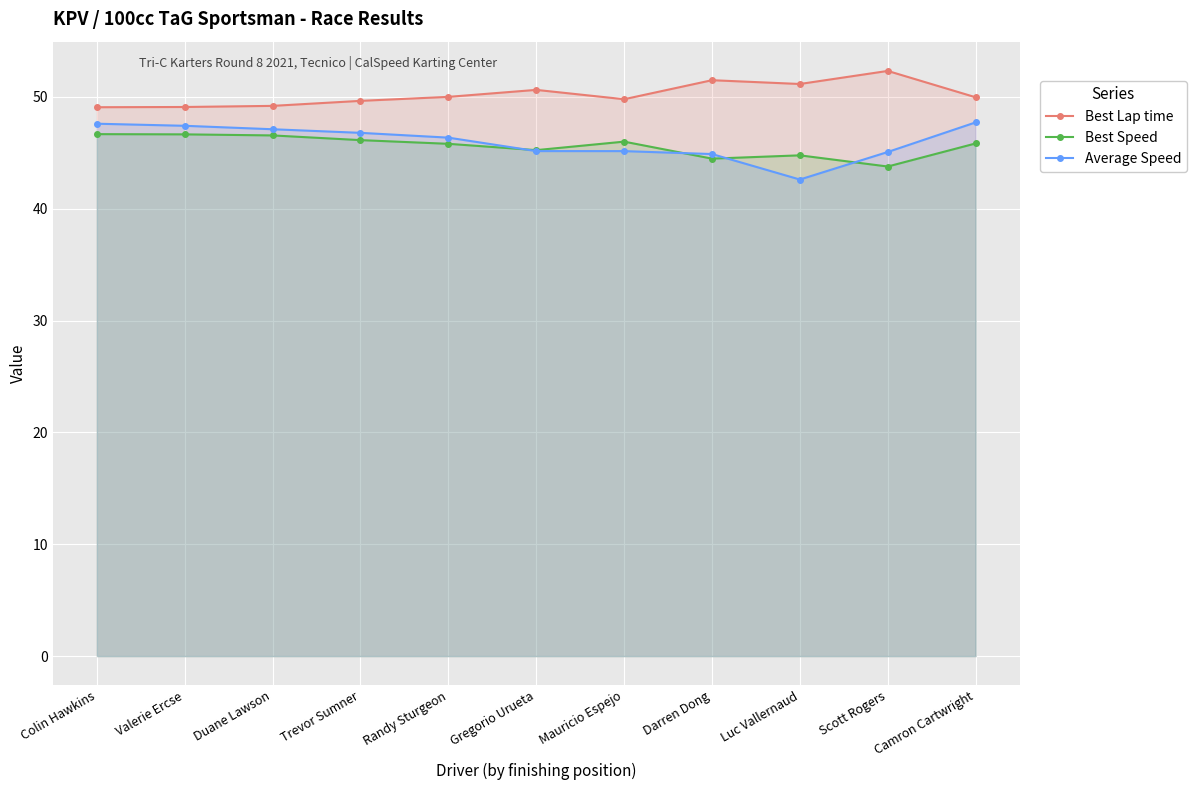

What position from the left is Valerie Ercse?

2